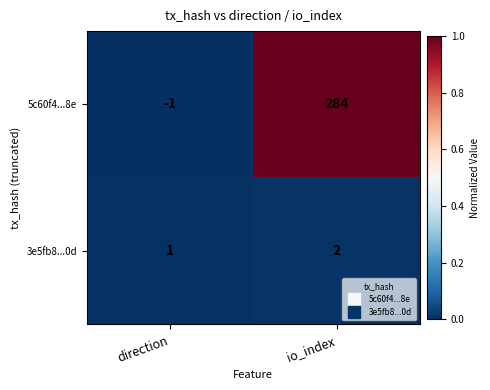

What is the sum of all 5c60f4...8e values?

283